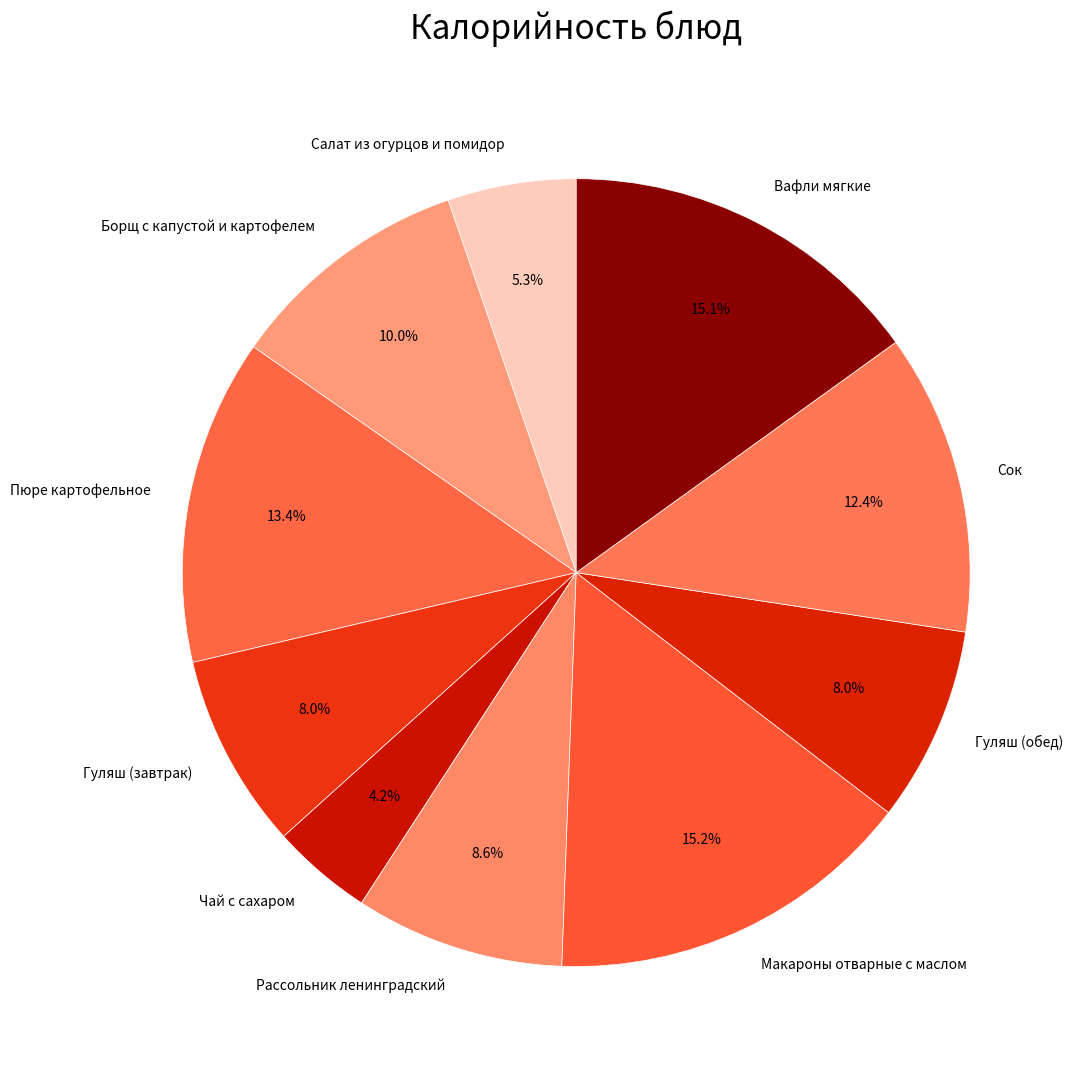

What is the smallest slice in the pie chart?

Чай с сахаром